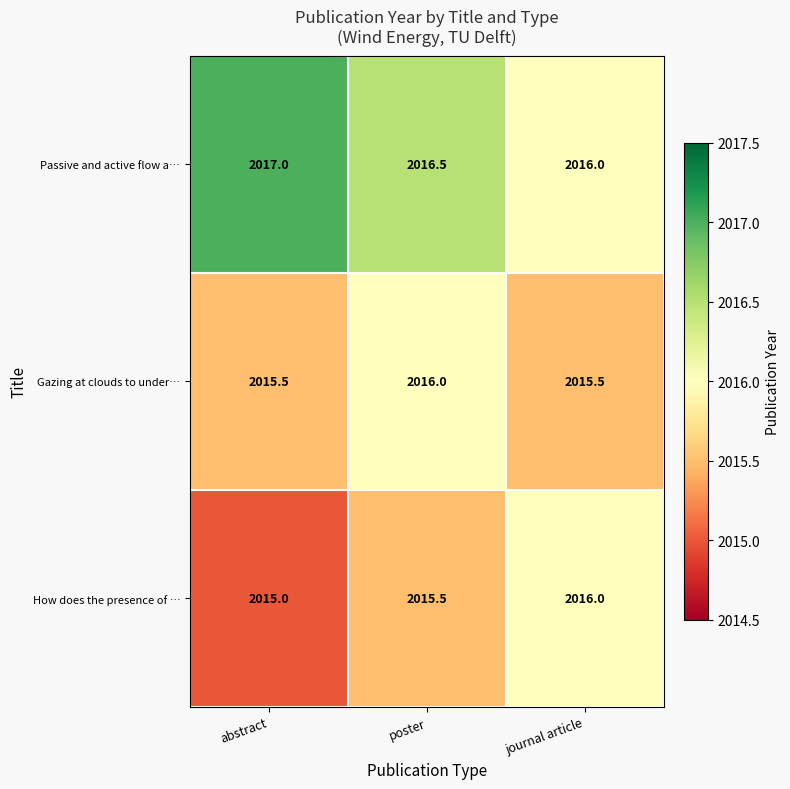

Which series has the largest total across all categories?

Passive and active flow a…